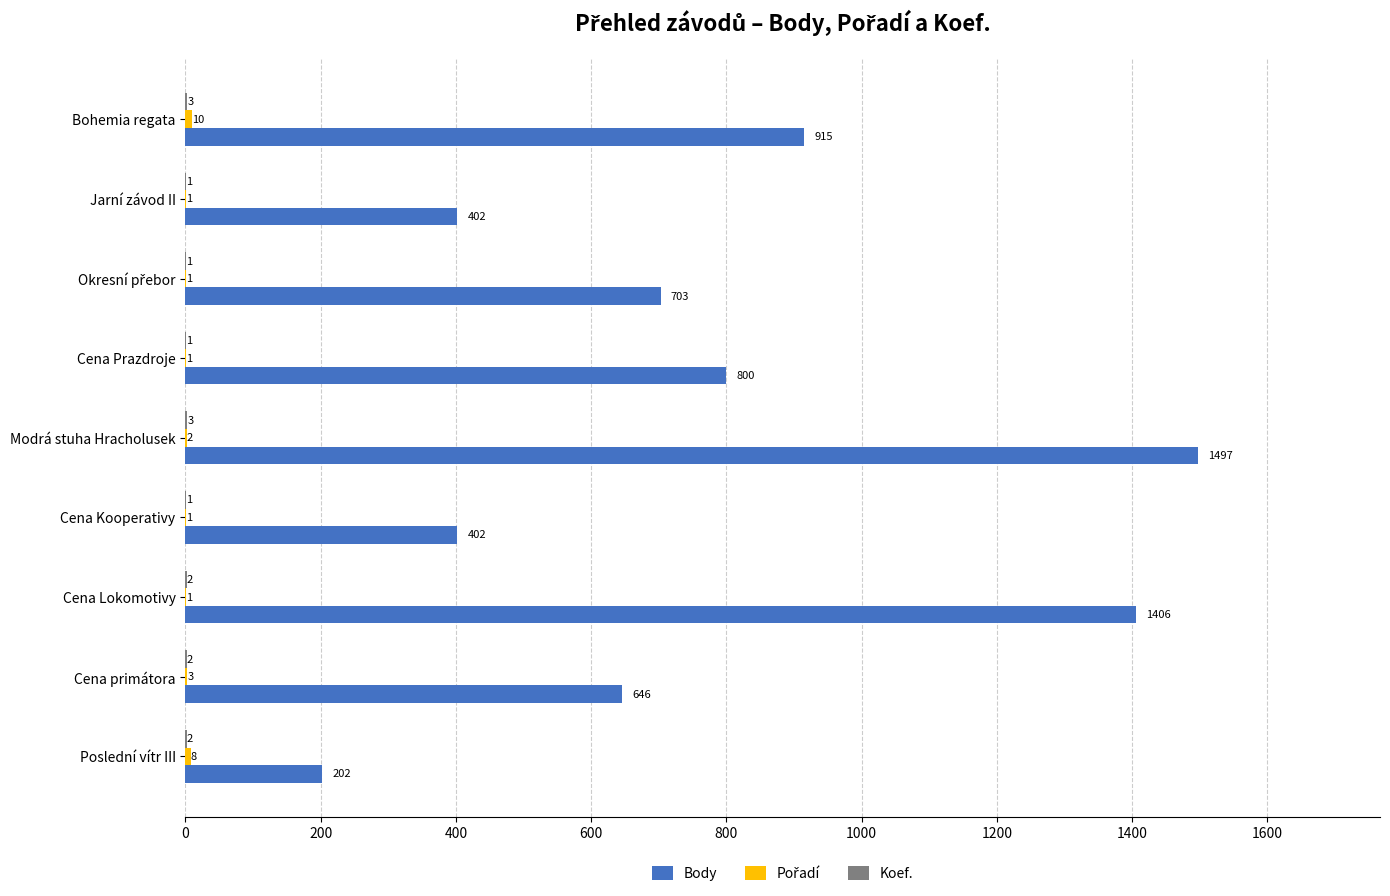

Which category has the highest value in the Body series?

Modrá stuha Hracholusek